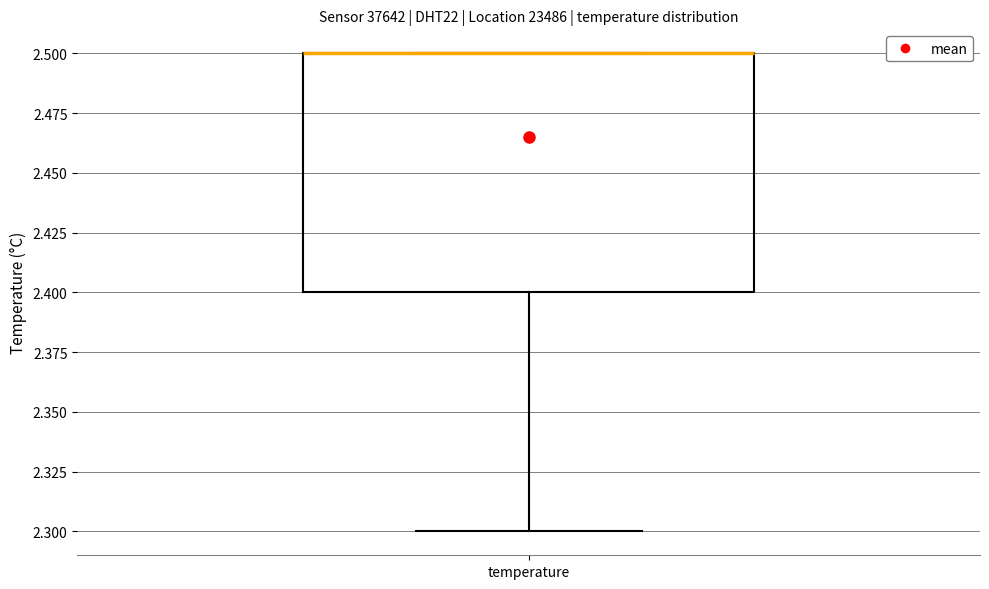

Read this box plot against the y-axis: the position of the median line, the range covered by the box, and the ends of both whiskers. The values are not printed on the chart, so give them approximately, as read against the axis.

median 2.5 (drawn on the box's upper edge), box 2.4 to 2.5, whiskers 2.3 to 2.5